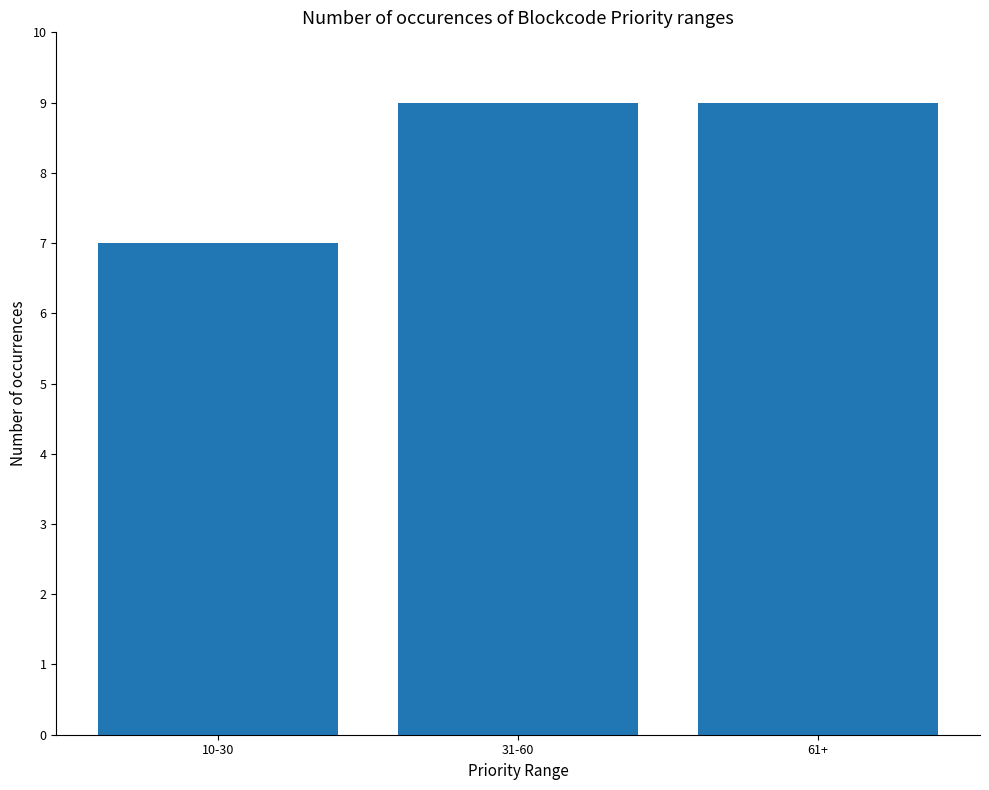

What is the smallest value displayed?

7